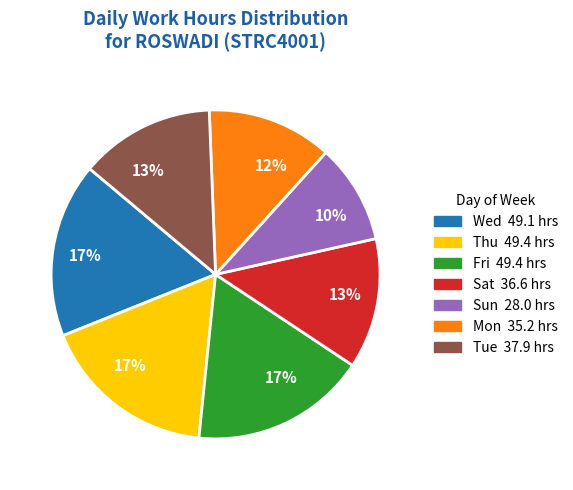

To the nearest percent, what is the average slice percentage?

14%